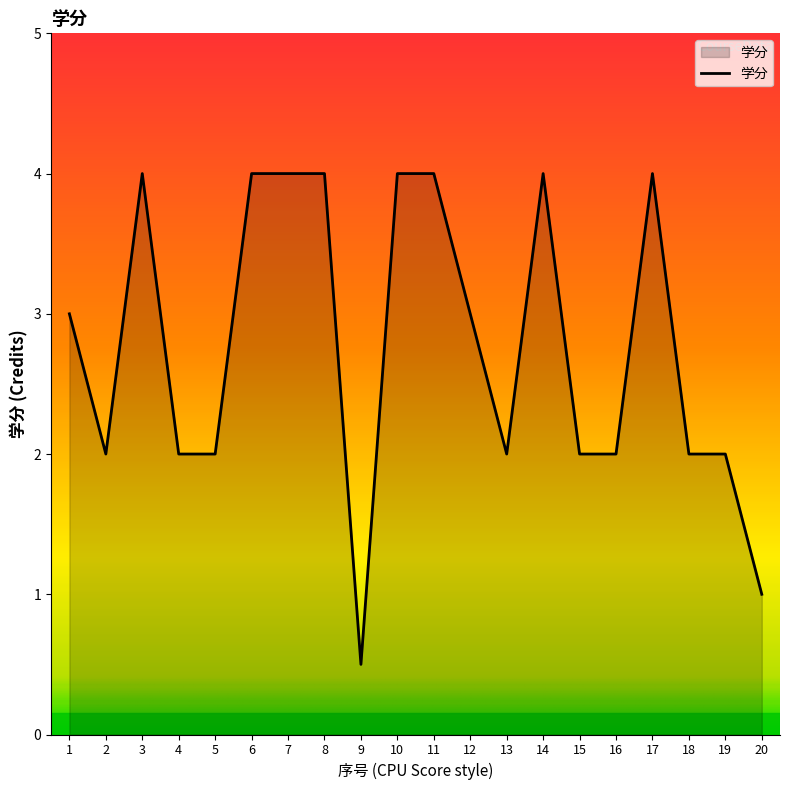

Where is the first local minimum?

2